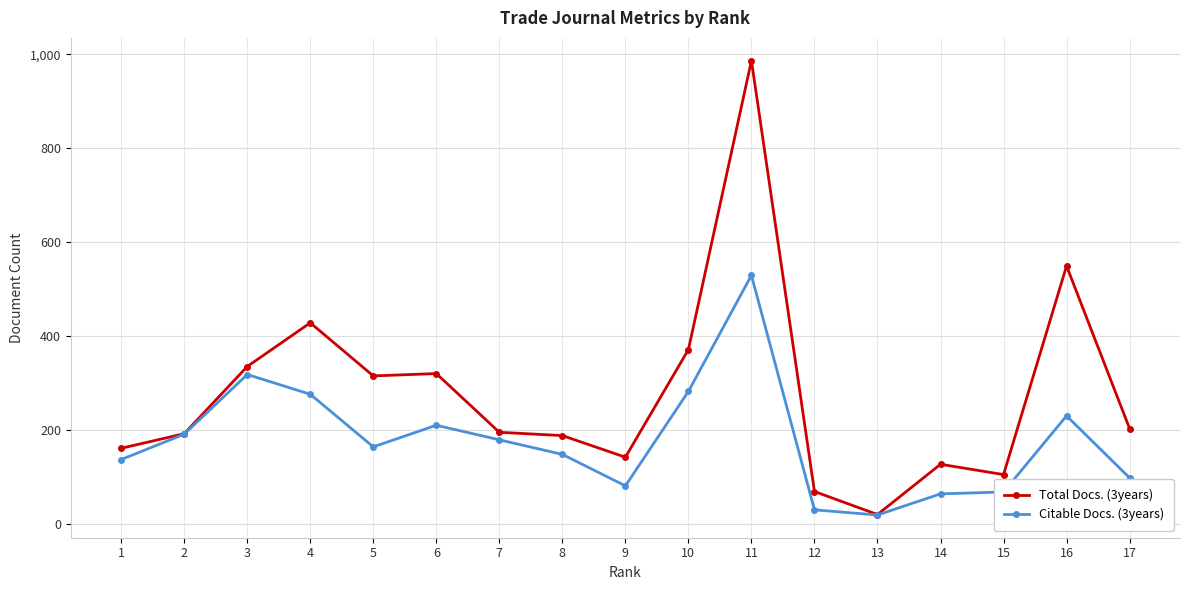

What is the maximum value for Total Docs. (3years)?

987